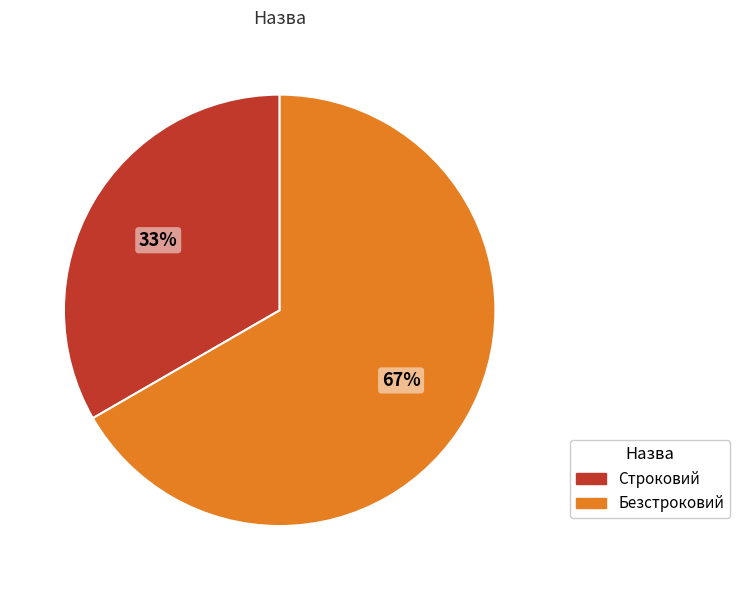

How many slices are in this pie chart?

2